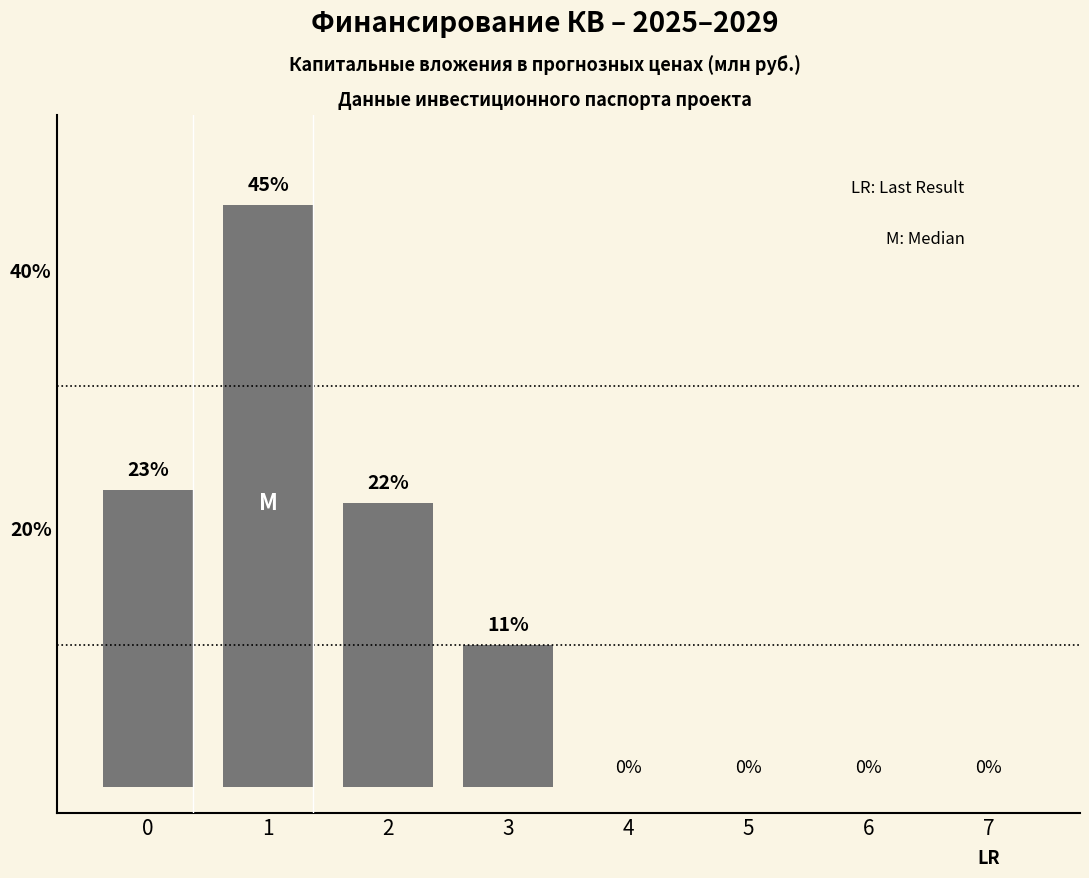

Where is the data nearest to the value 22?

2